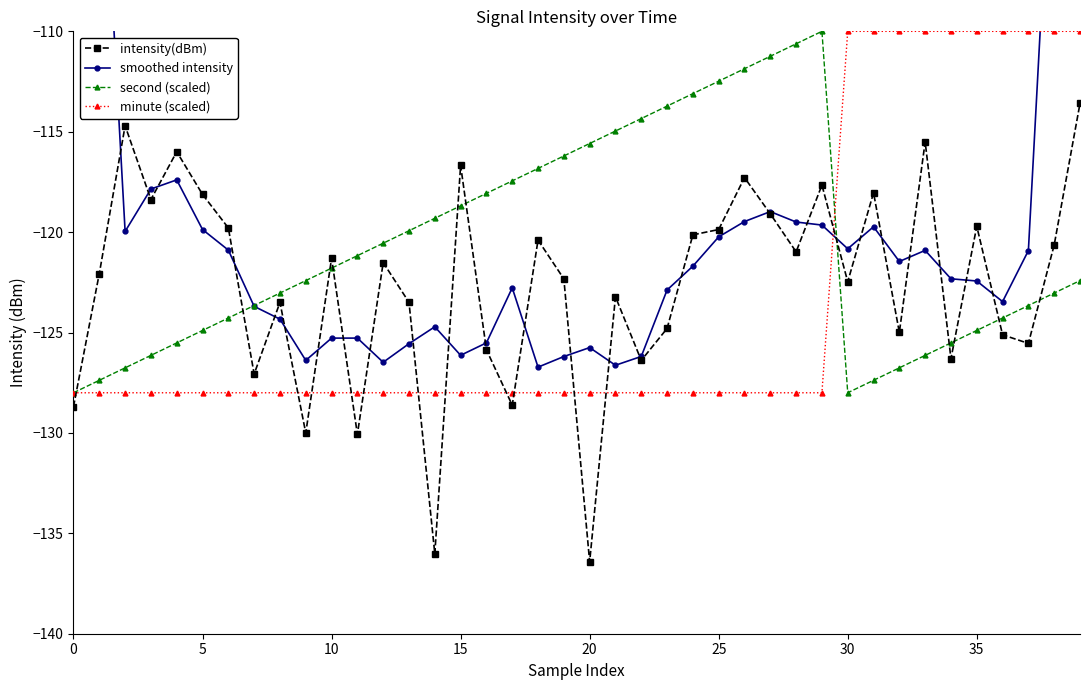

At how many categories does at least one series exceed -82?

2